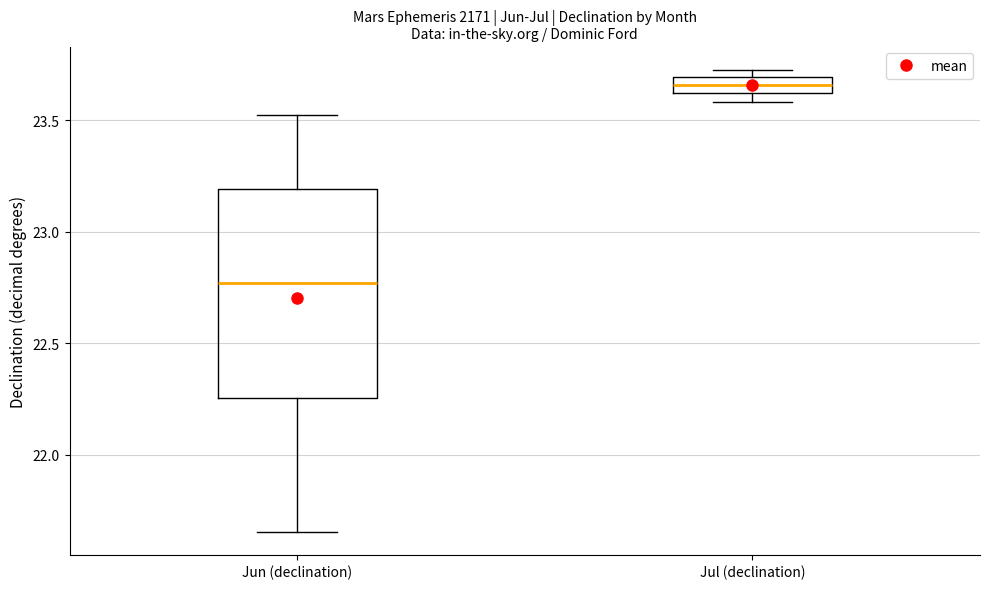

Where is the lower edge of the box for Jun (declination) on the y-axis? The values are not printed on the chart, so give them approximately, as read against the axis.

22.25